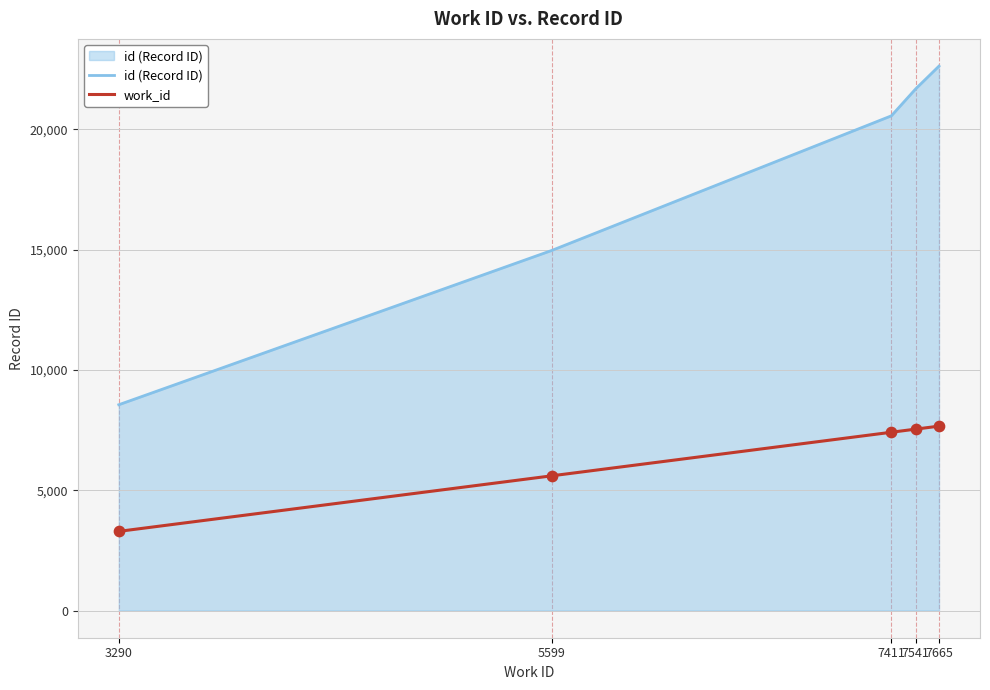

Which series has the largest total across all categories?

id (Record ID)